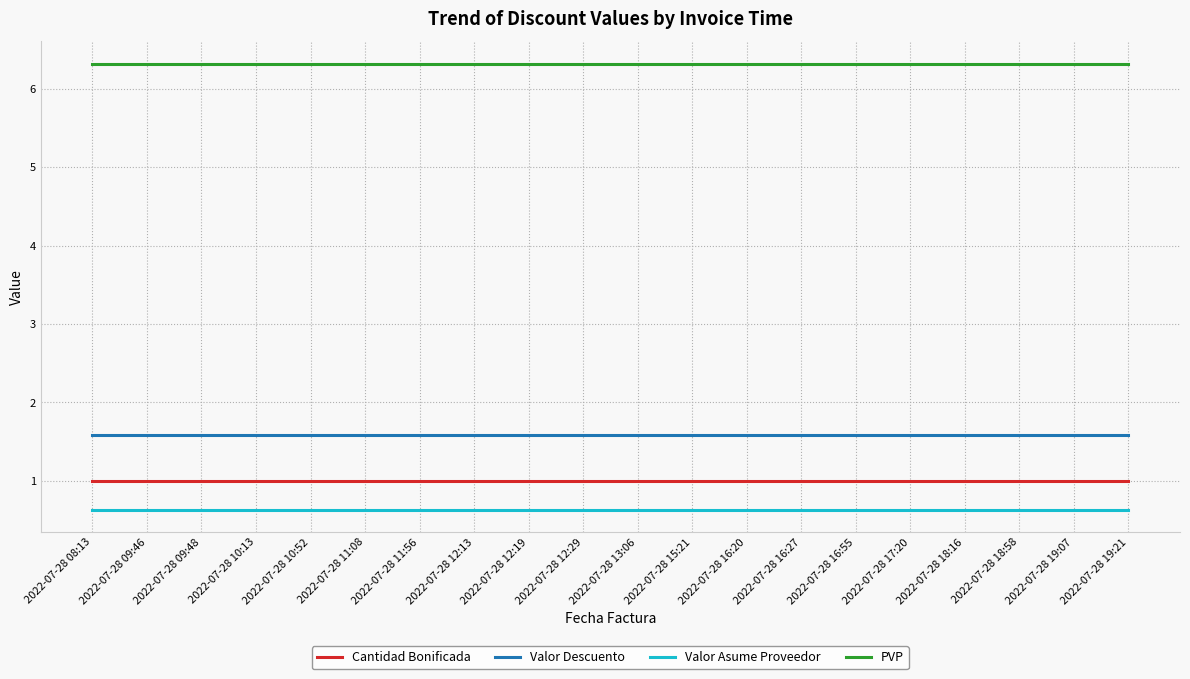

True or false: Valor Asume Proveedor and Cantidad Bonificada intersect in this chart.

False